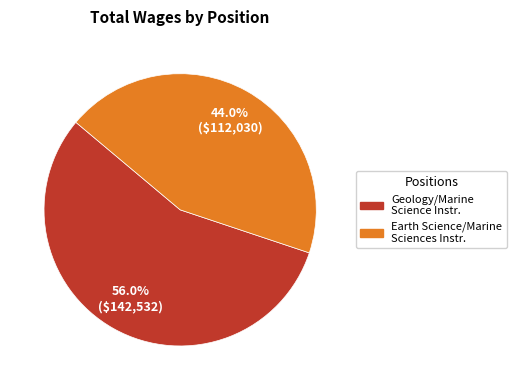

Rank the categories by value from lowest to highest.

Earth Science/Marine Sciences Instructor, Geology/Marine Science Instructor